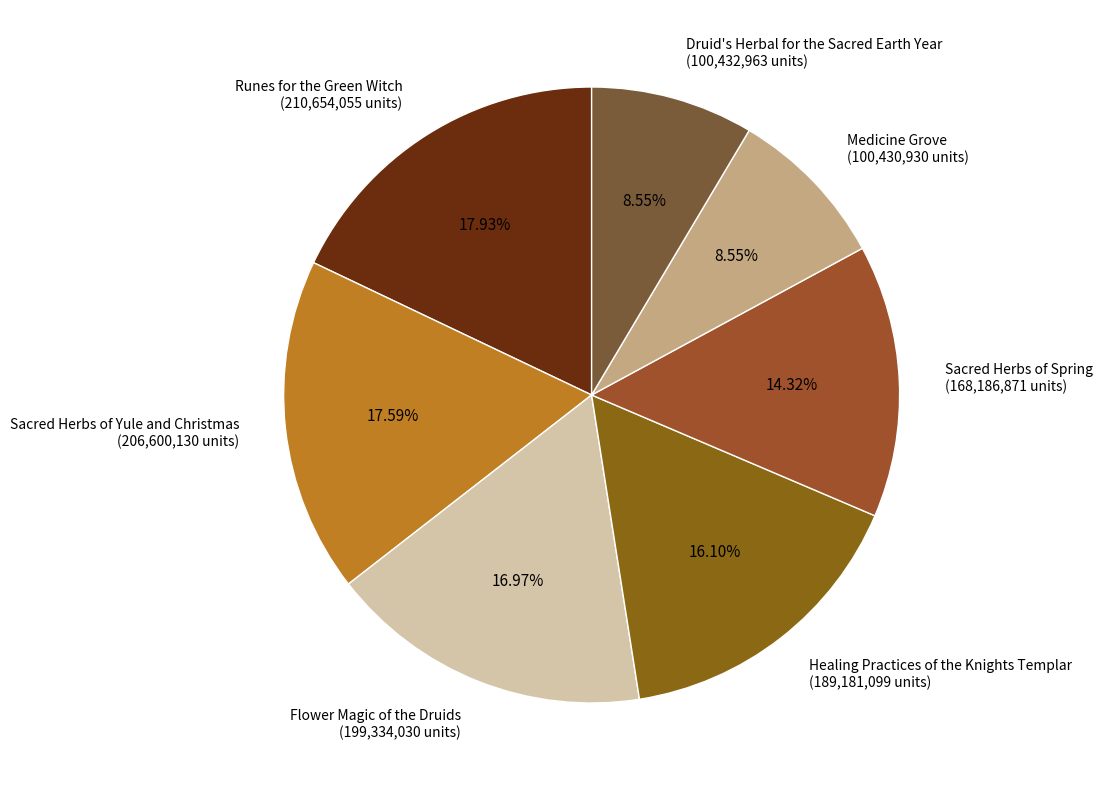

Is it true that Sacred Herbs of Spring is 5% of the pie?

False